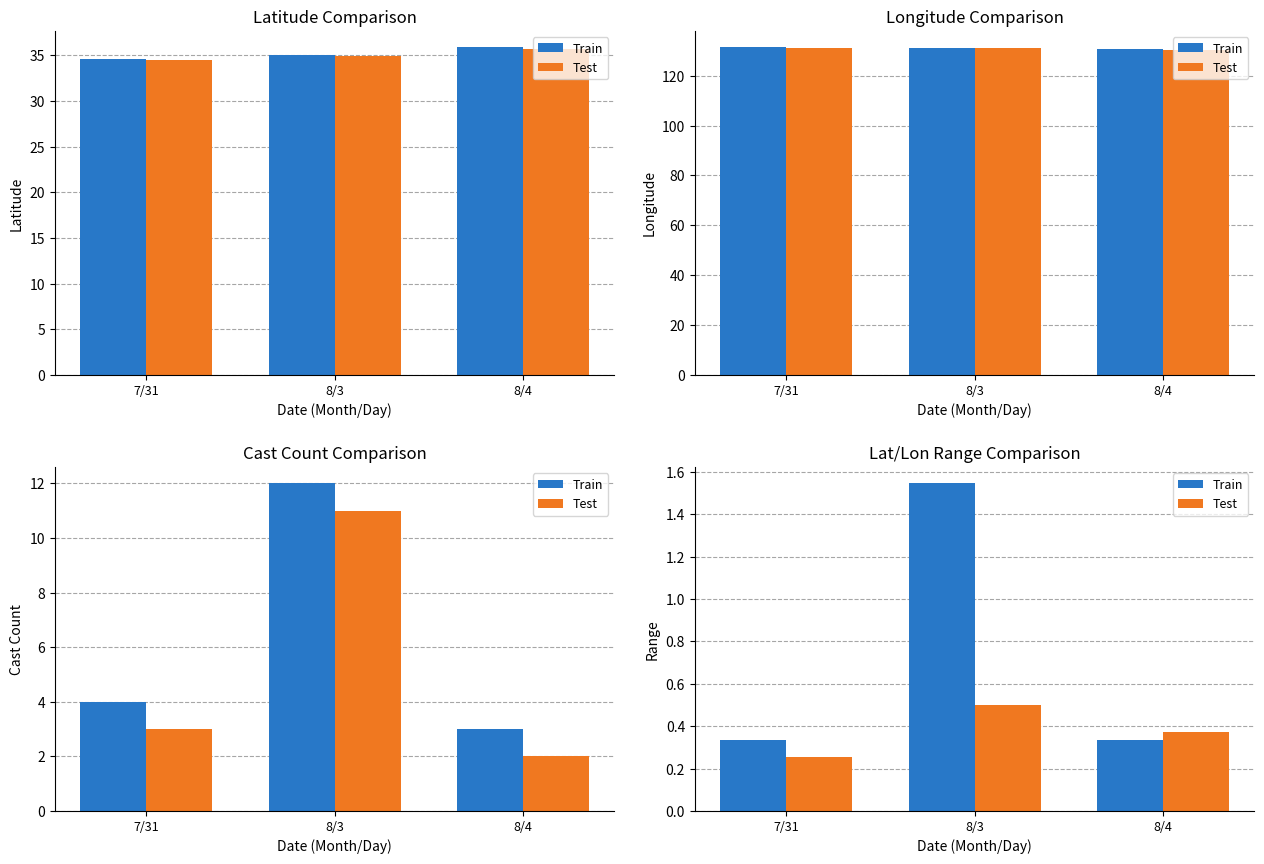

Are the bars grouped side by side (vs. stacked)?

Yes